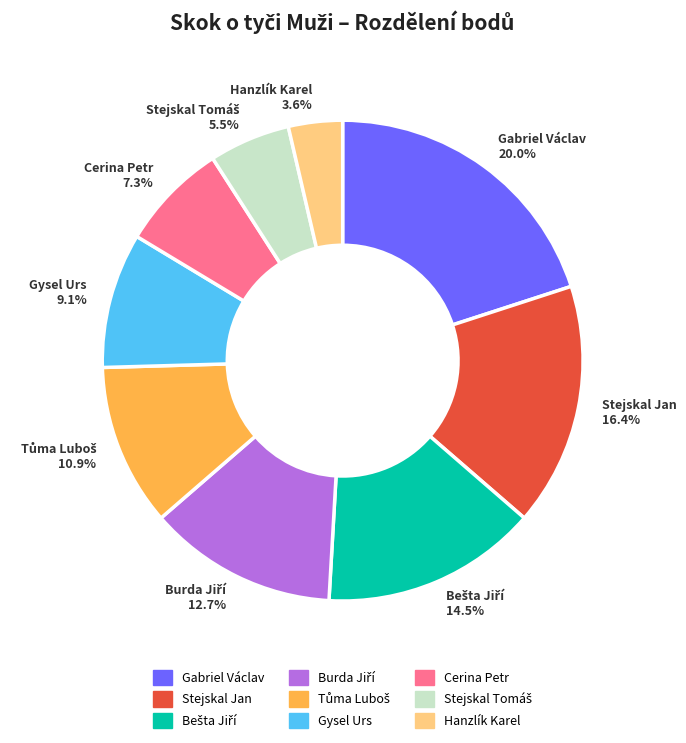

What percentage do Gysel Urs 9.1% and Gabriel Václav 20.0% together represent?

29.1%